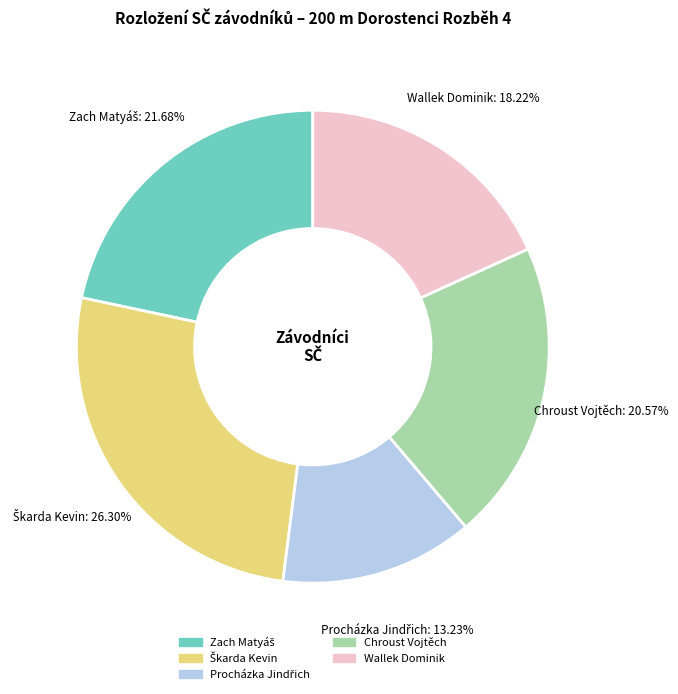

Is Wallek Dominik the majority of the pie?

No